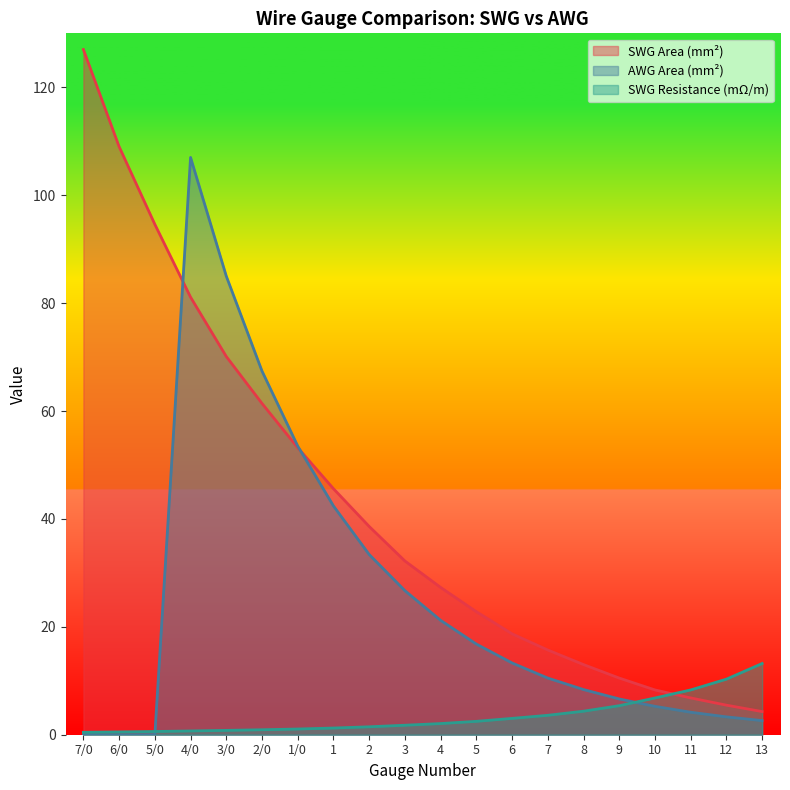

Is it true that AWG Area (mm2) equals 42.2 at 3/0?

False